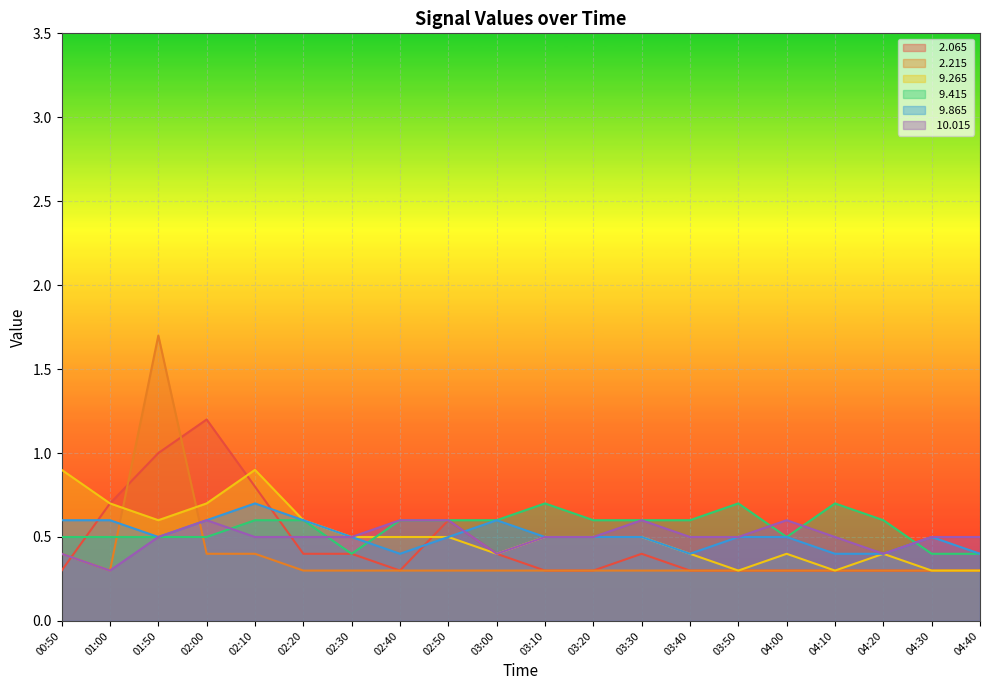

What value does the   9.265 series have at 04:10?

0.3